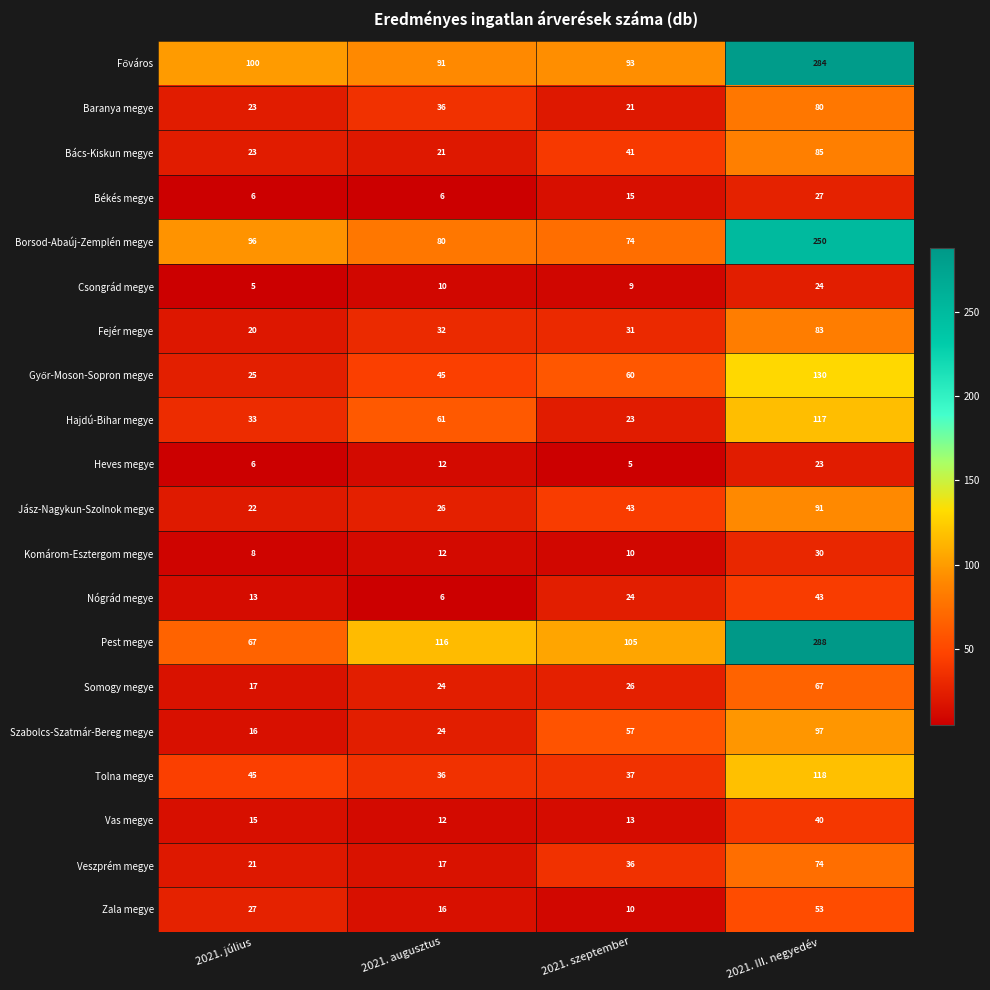

What is the lowest value of the Somogy megye series?

17